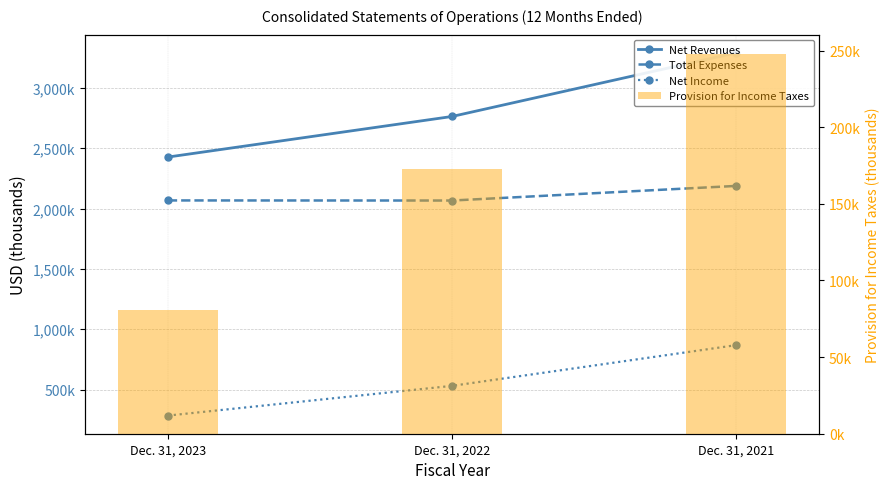

What is the difference between the Net Income values at Dec. 31, 2022 and Dec. 31, 2023?

246192